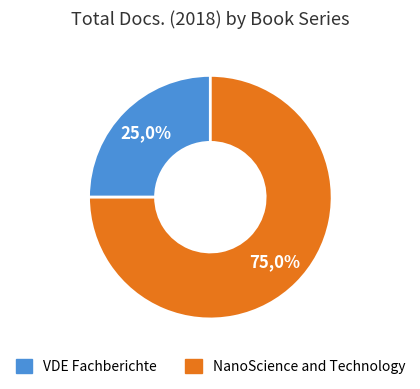

What percentage is the NanoScience and Technology slice, to the nearest percent?

75%